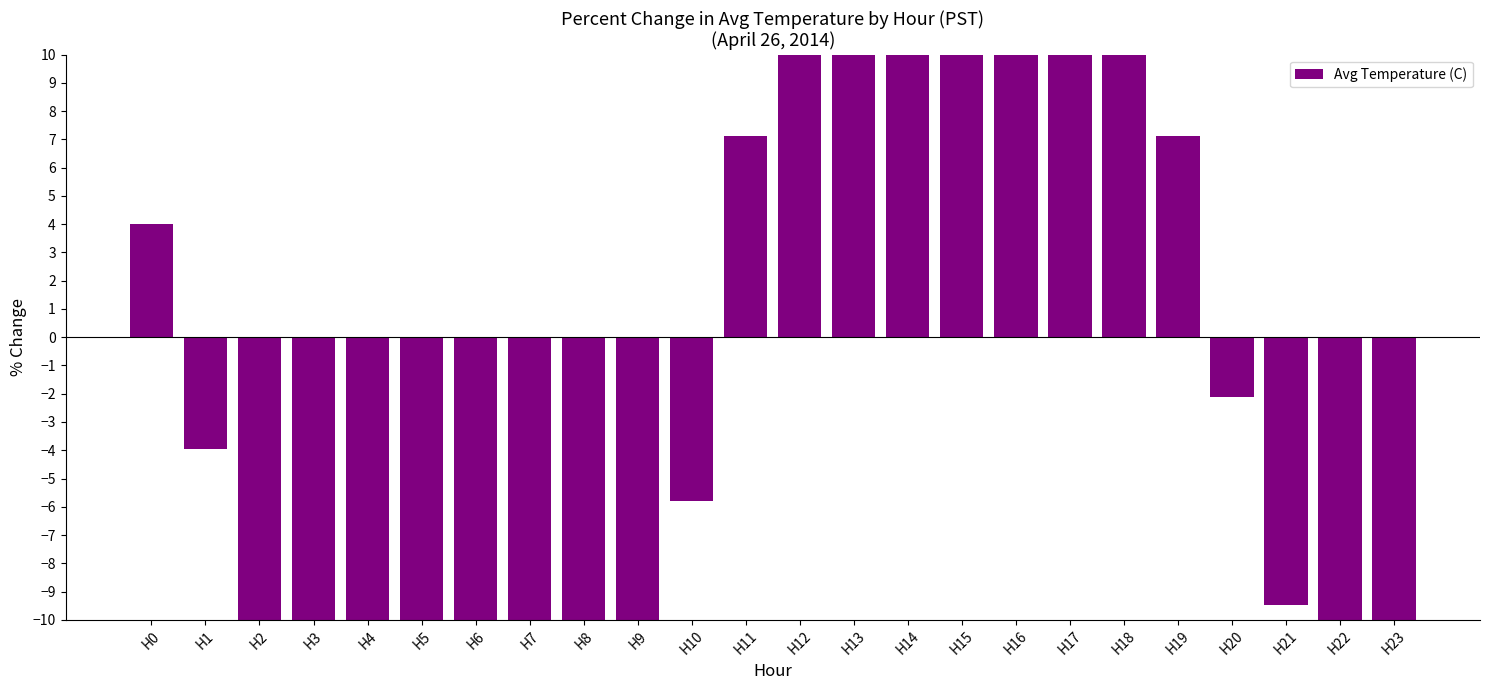

Does the chart contain any negative values?

Yes